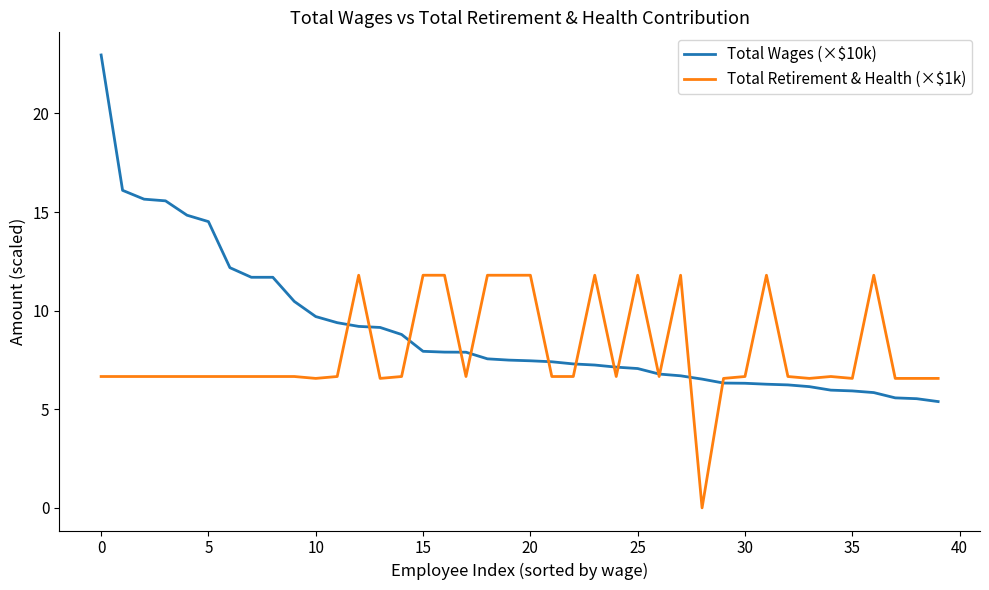

Which series has the largest range (max minus min)?

Total Wages (×$10k)